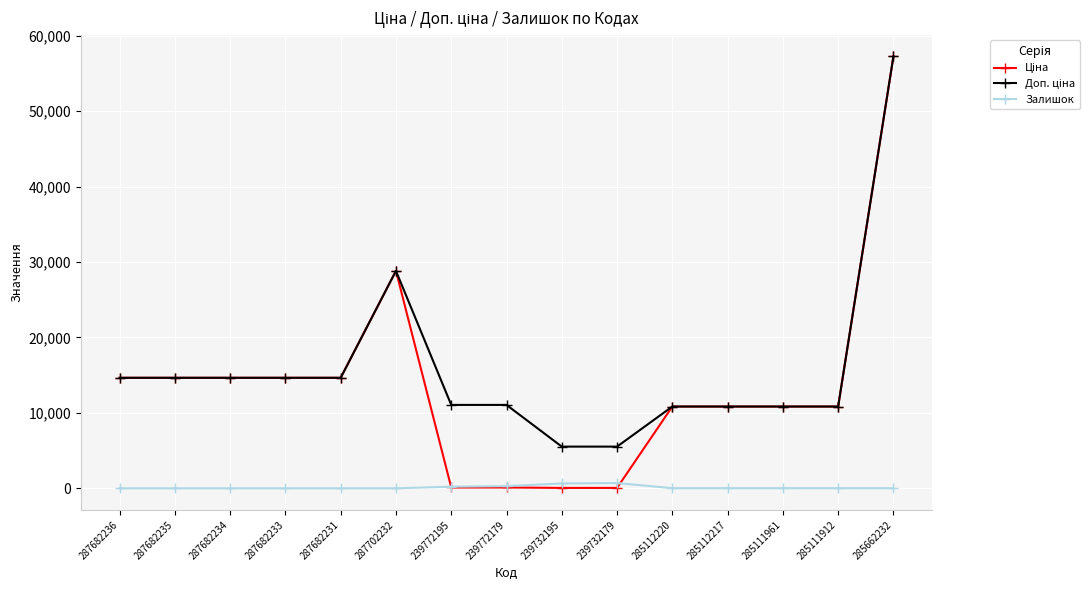

What is the spread (max minus min) of values at 287682235?

14649.6